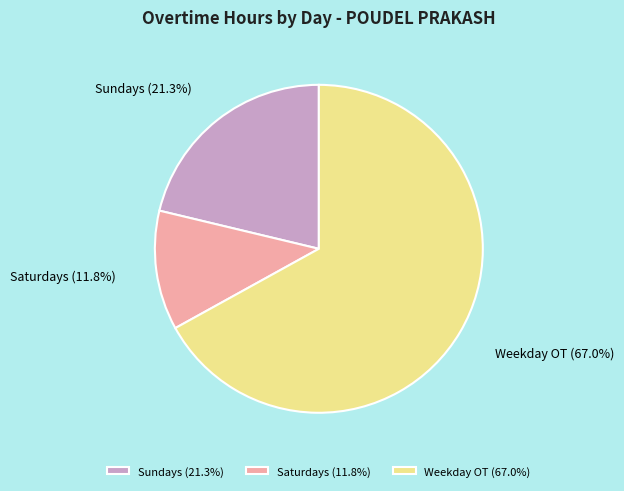

How much of the chart is everything except Sundays?

78.7%